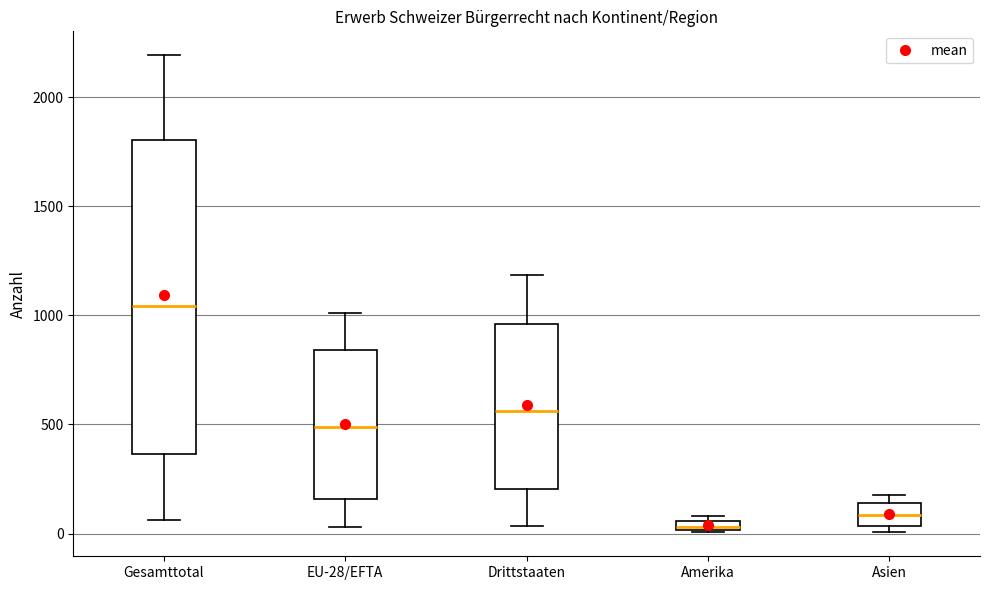

Which box's median line is the highest?

Gesamttotal